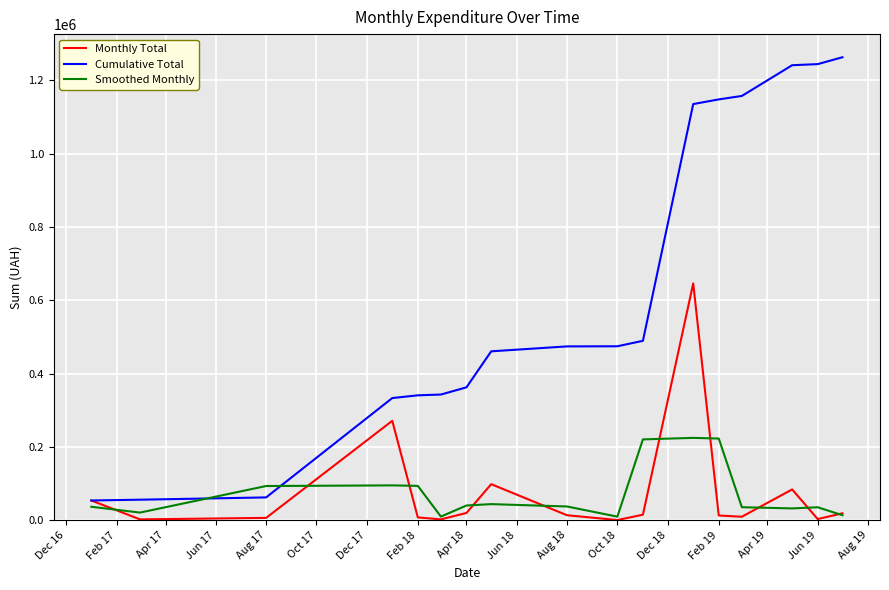

True or false: Smoothed Monthly and Cumulative Total intersect in this chart.

True